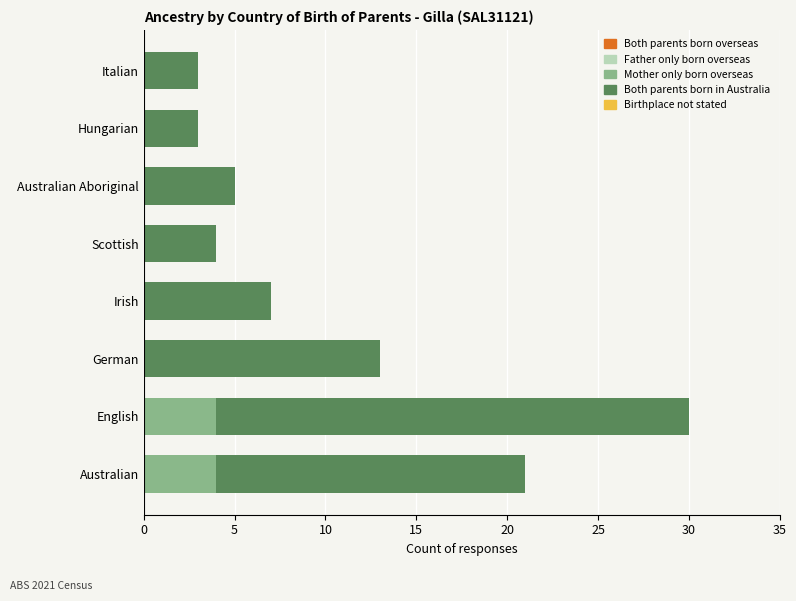

At which category is the sum across all series the highest?

English